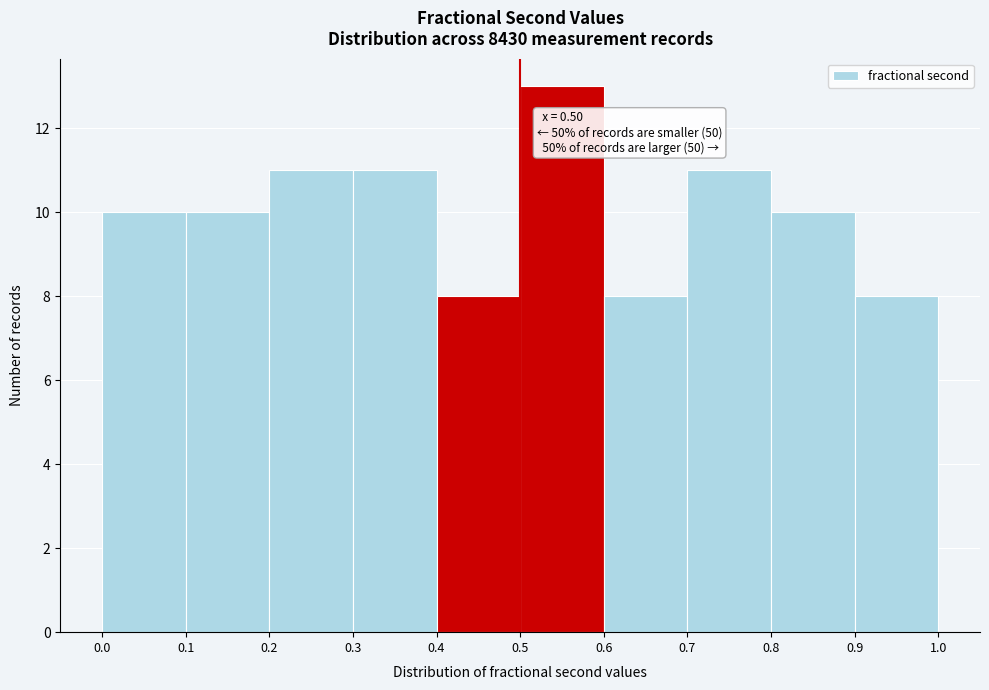

Which range on the x-axis has the tallest bar?

0.5 to 0.6